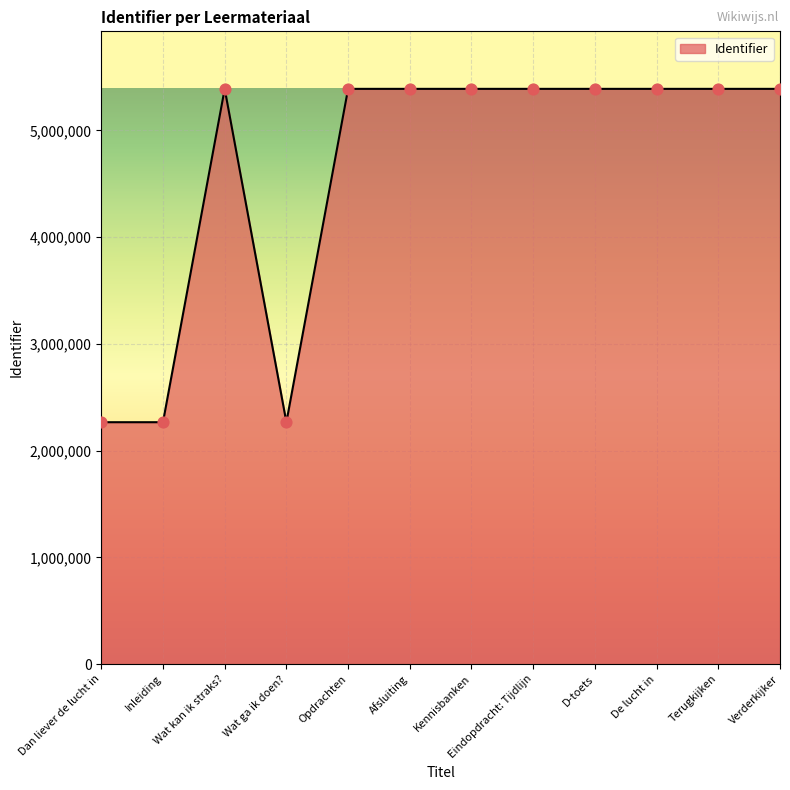

What is the ratio of the value at Dan liever de lucht in to the value at Verderkijker?

0.4